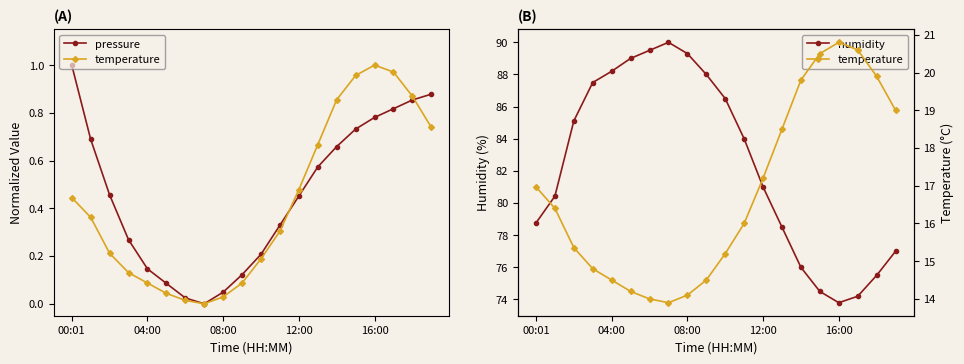

Does the chart have visible grid lines?

No